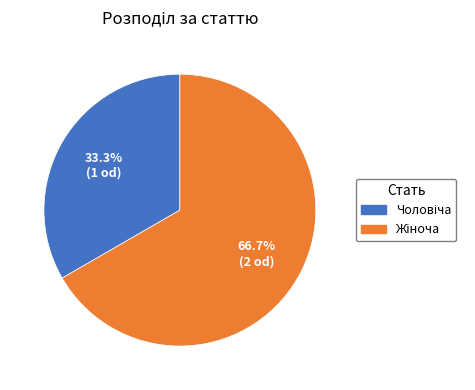

Is there any slice that represents more than half of the pie?

Yes